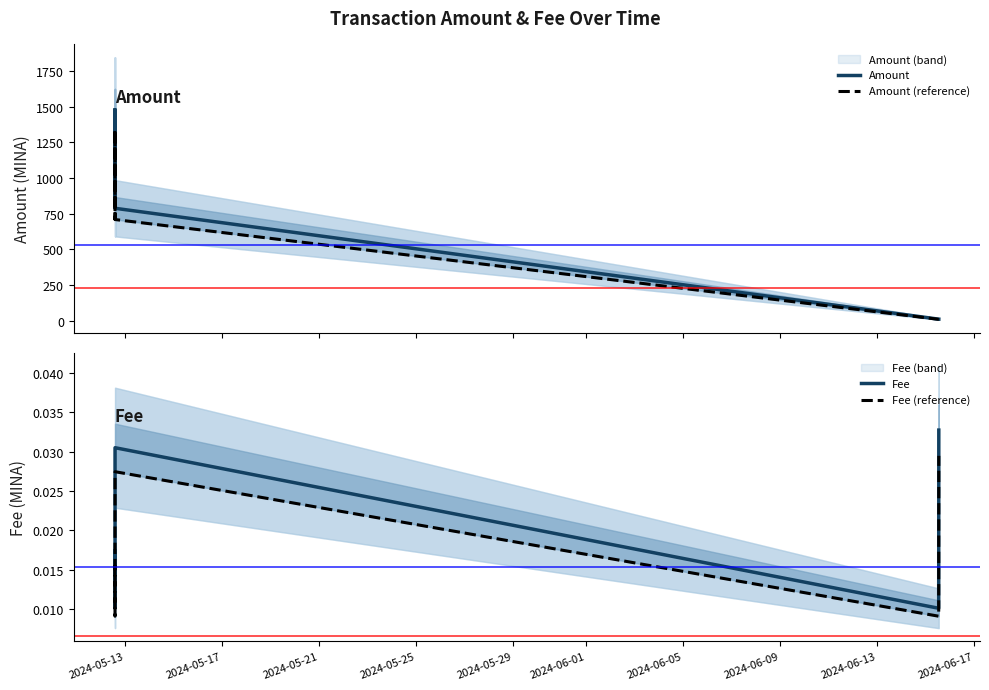

What is the maximum value for Amount?

1478.3